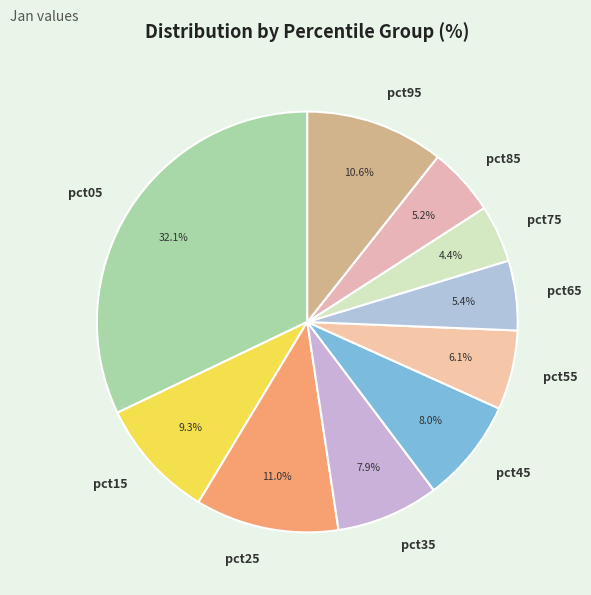

To the nearest percent, what is the combined percentage of pct85 and pct35?

13%